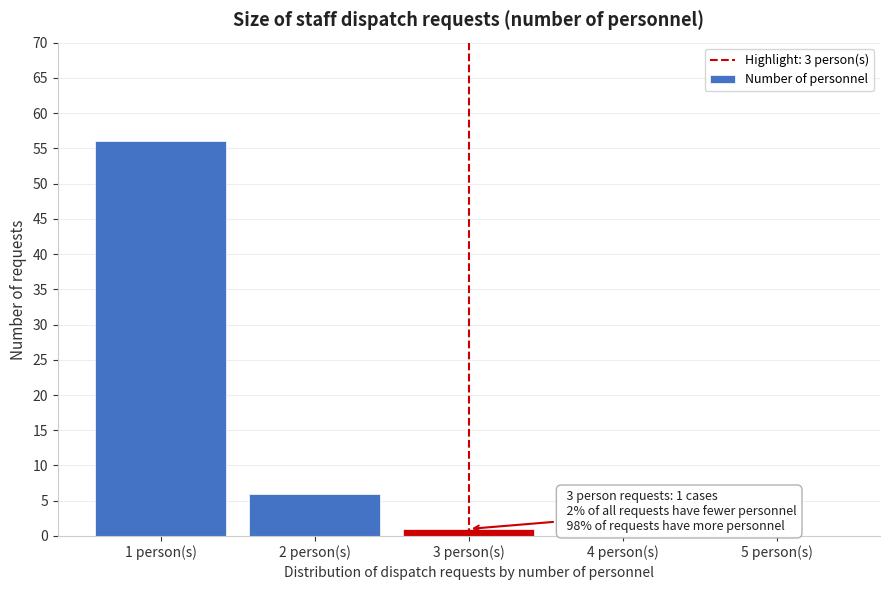

Reading left to right, extract all data points from this chart.

1 person(s)=56	2 person(s)=6	3 person(s)=1	4 person(s)=0	5 person(s)=0